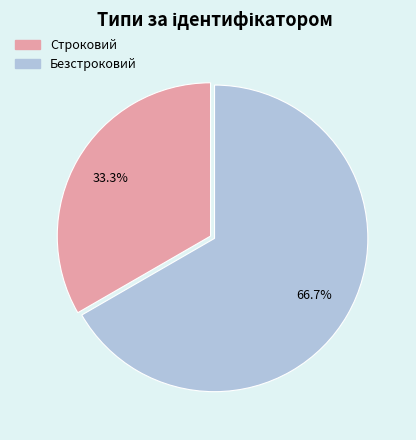

Which has a higher value, Строковий or Безстроковий?

Безстроковий